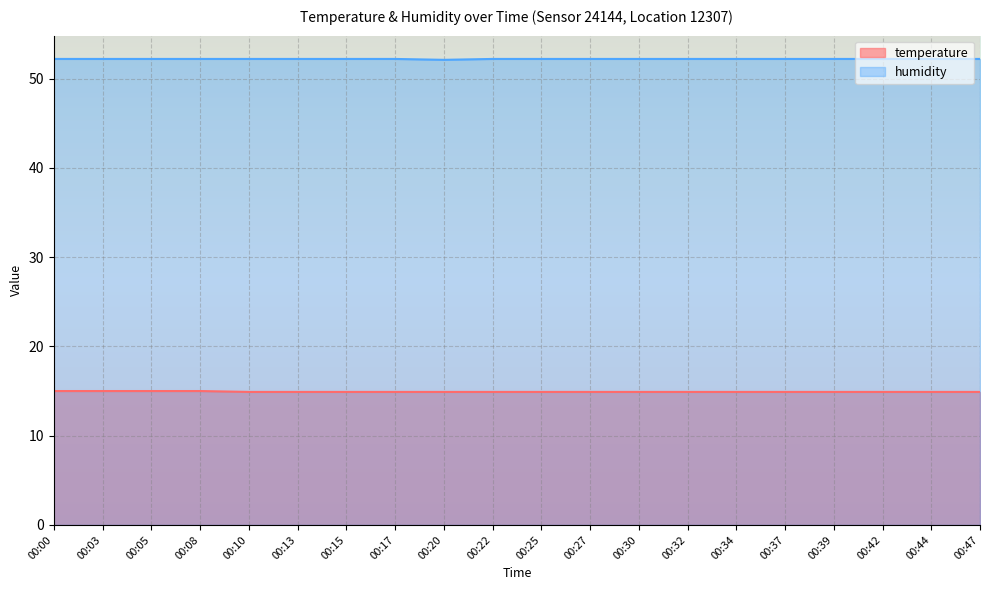

What is the difference between the maximum and minimum values in the humidity series?

0.1